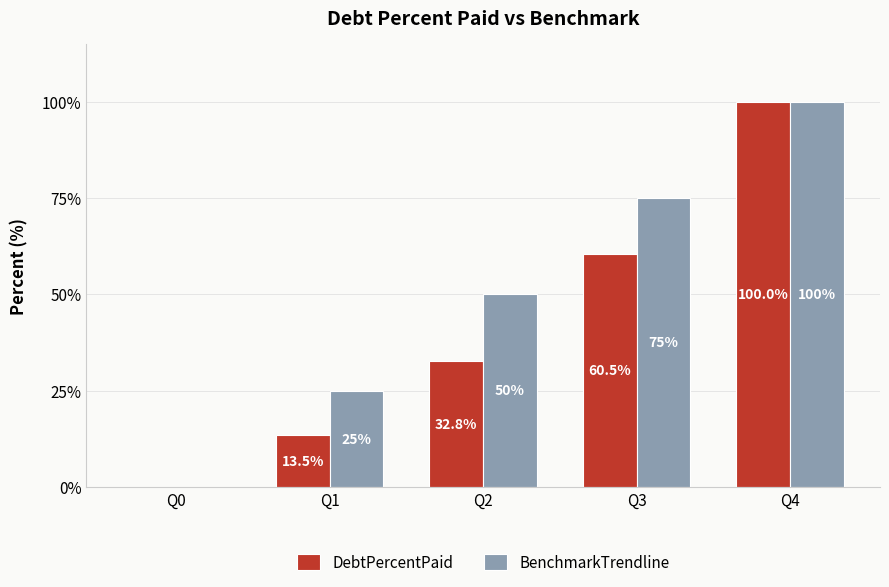

What is the maximum value shown in the chart?

100.0